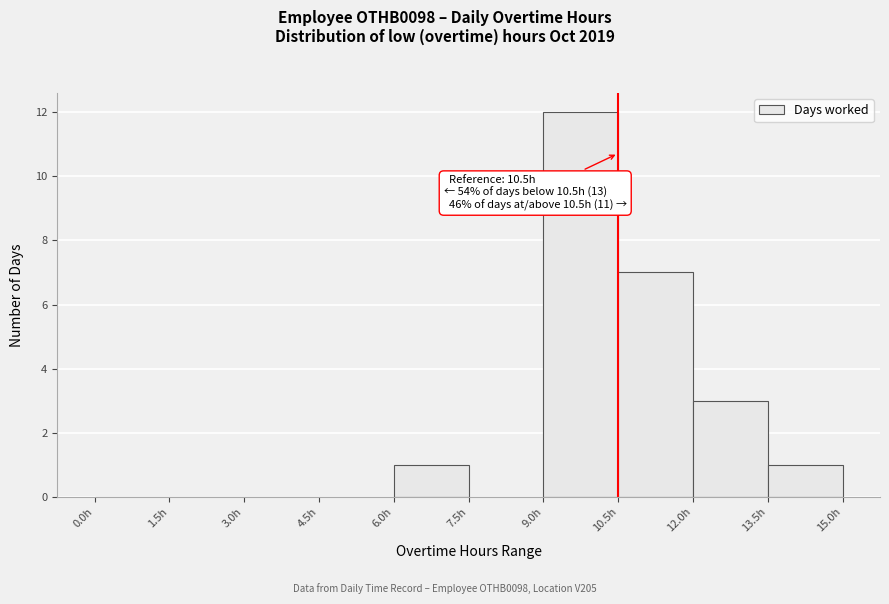

Over which range of the x-axis is the bar tallest?

9.0 to 10.5